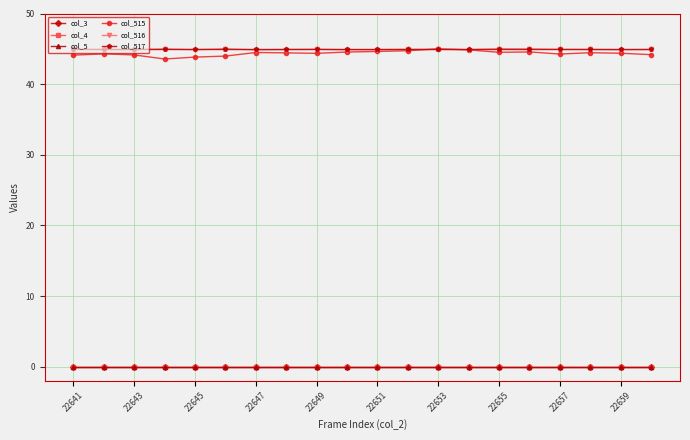

True or false: col_4 has more than 2 interior local peaks.

False